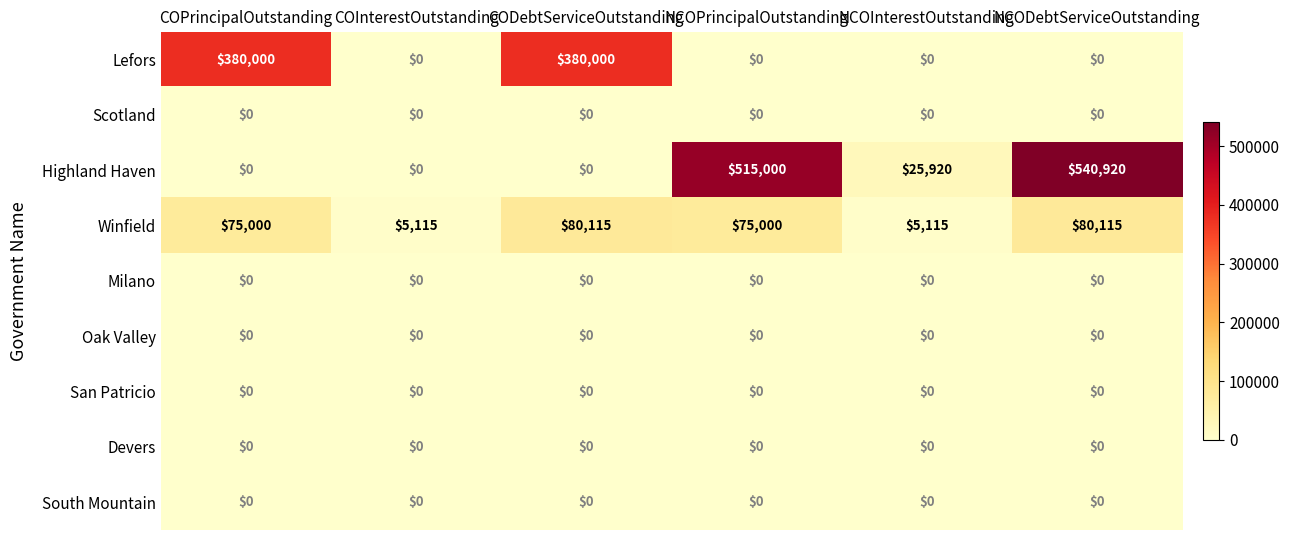

Which series has the widest spread of values?

Highland Haven